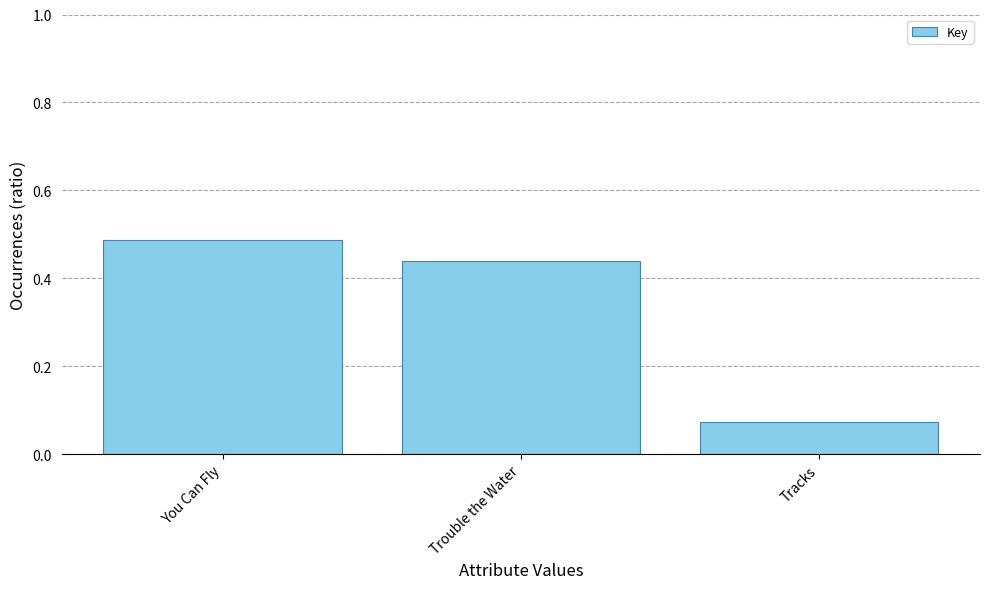

What is the sum of all values?

1.0